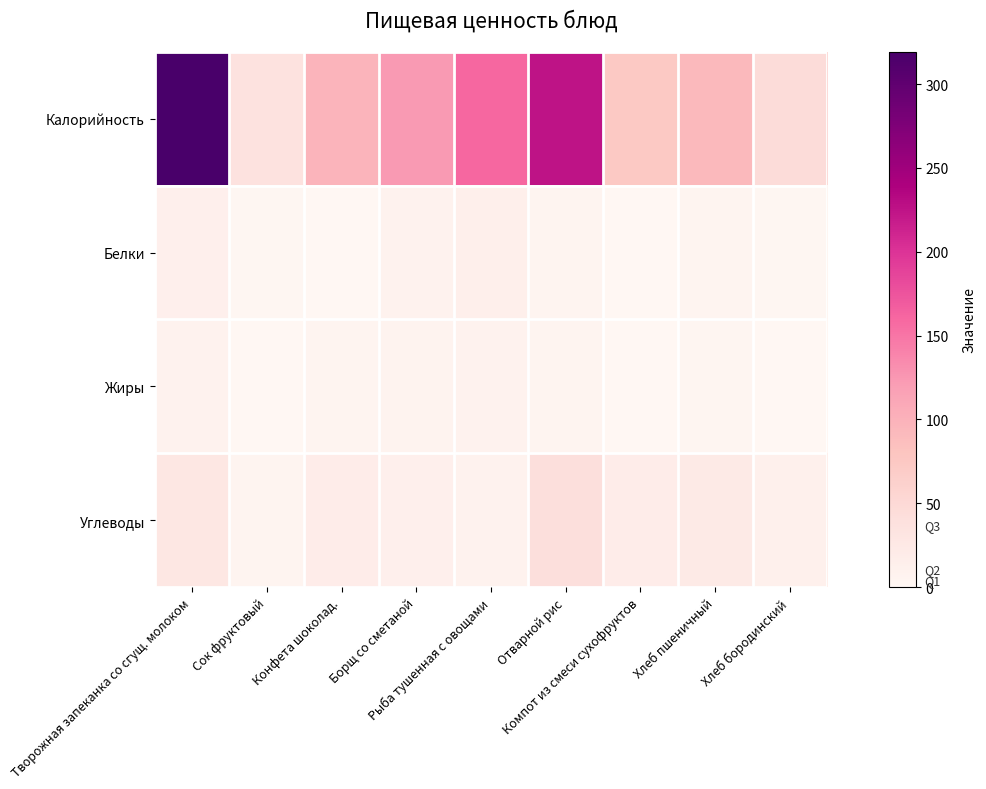

Rank the series by their maximum value, from highest to lowest.

Калорийность, Углеводы, Белки, Жиры